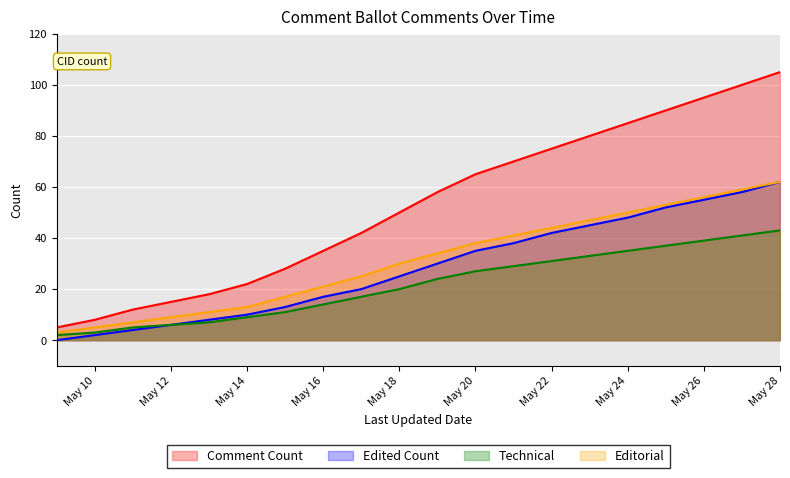

Rank the series by their maximum value, from lowest to highest.

Technical, Edited Count, Editorial, Comment Count